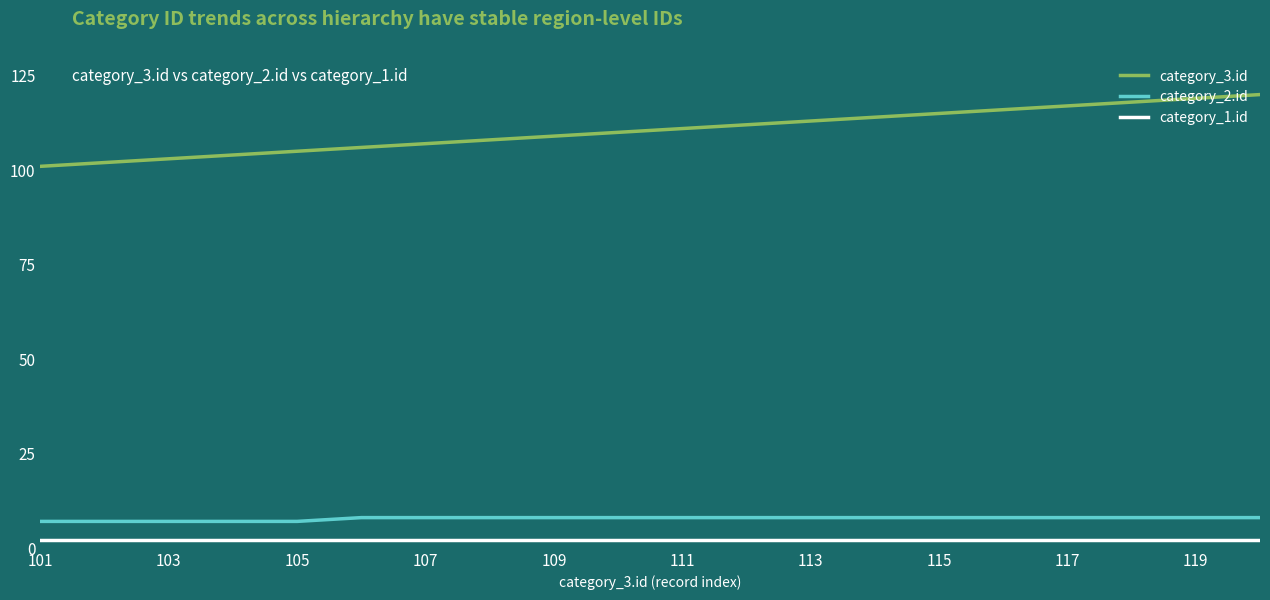

Count the number of data series in this chart.

3